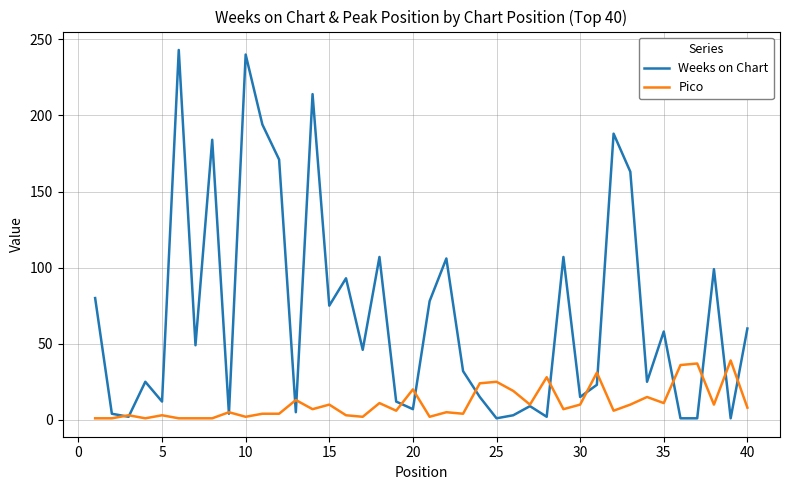

List the series in order of their peak value, lowest first.

Pico, Weeks on Chart